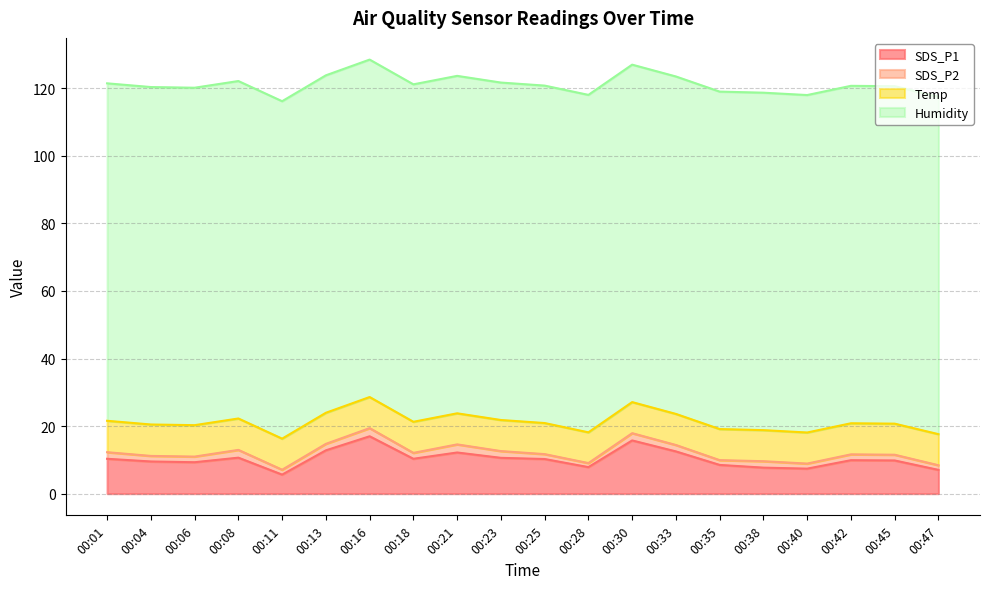

Read the Temp value at 00:25.

9.2